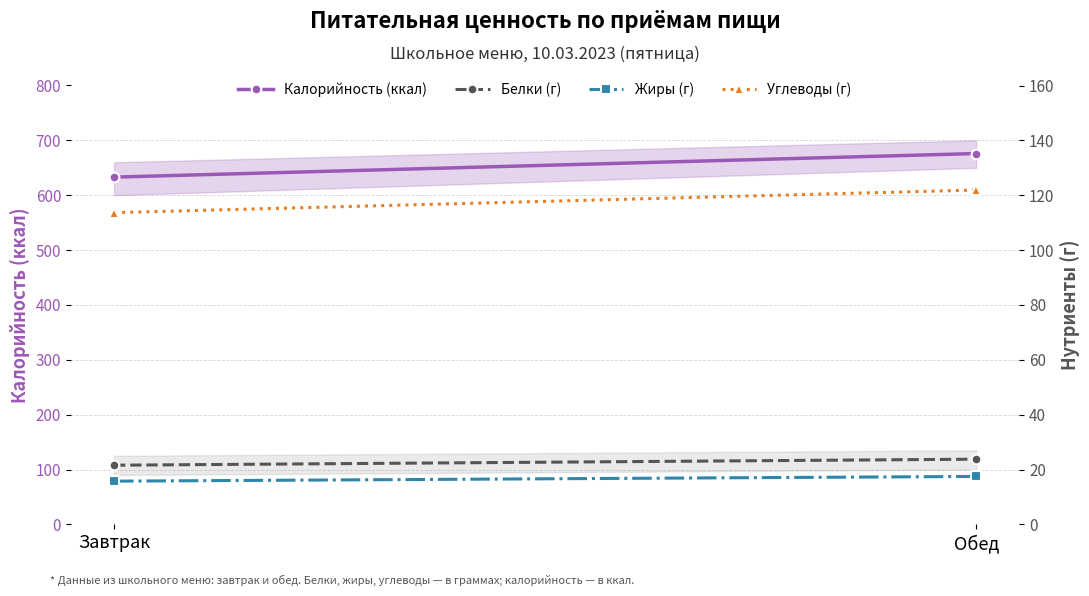

Rank the categories by Жиры (г) value from highest to lowest.

Обед, Завтрак